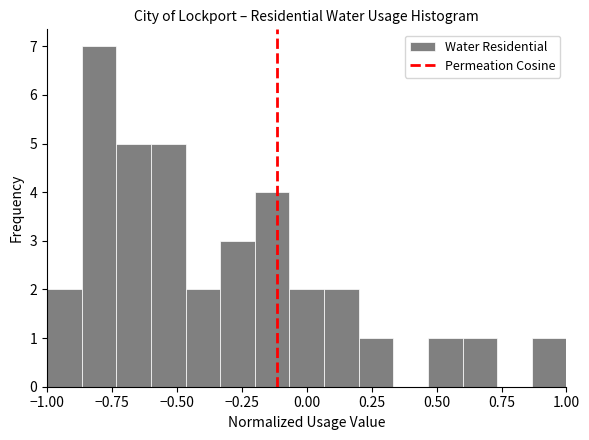

Around what value on the x-axis is the tallest bar? Give the approximate position of its centre, as read against the axis.

-0.80